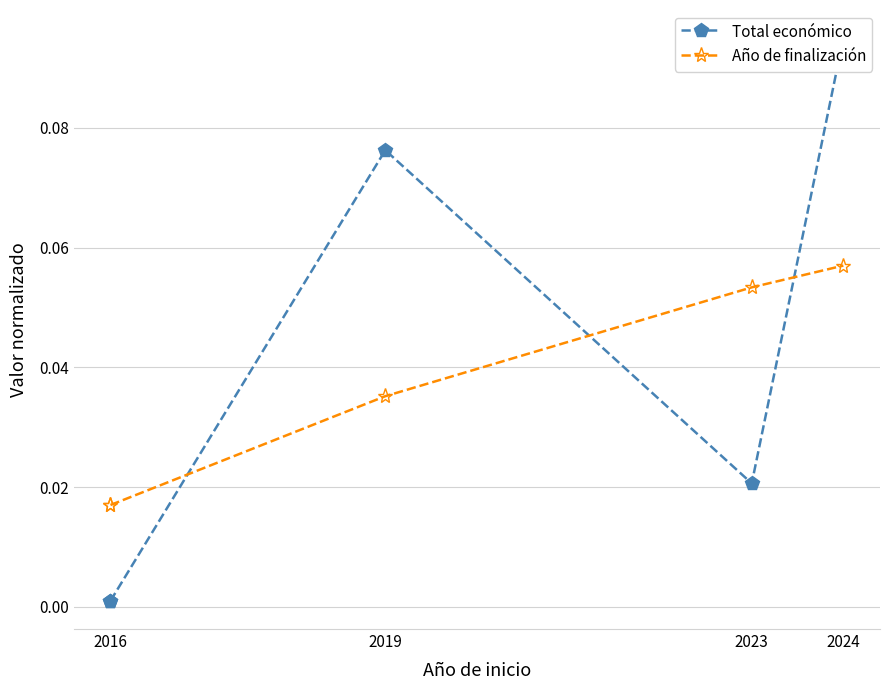

Rank the series by their average value, from lowest to highest.

Año de finalización, Total económico